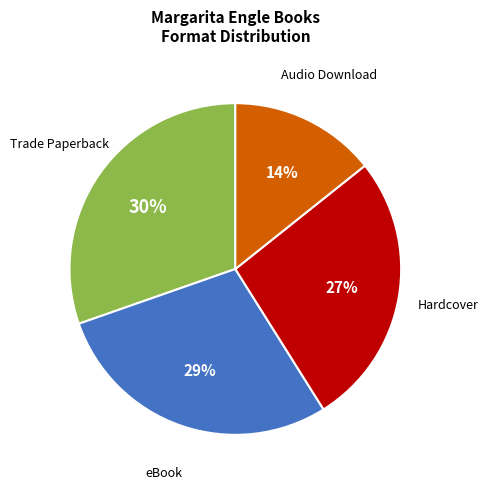

To the nearest percent, what is the average slice percentage?

25%